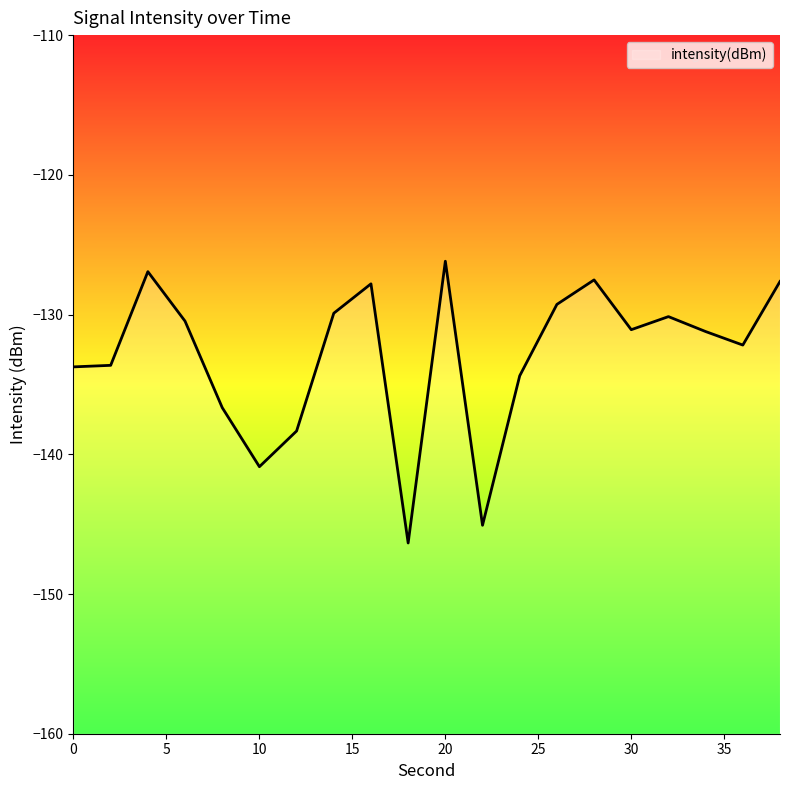

Where is the first local maximum?

4